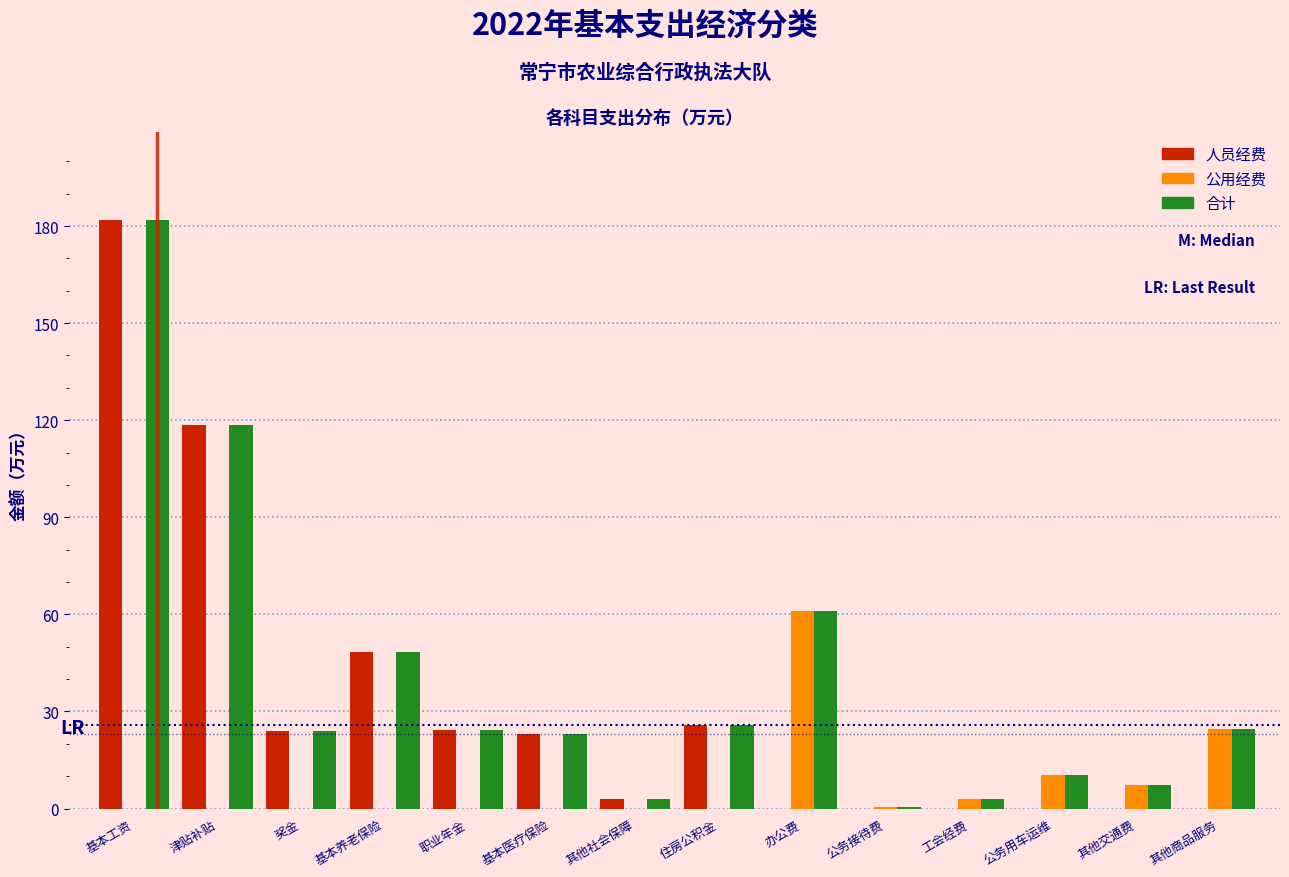

Which category has the highest value in the 公用经费 series?

办公费